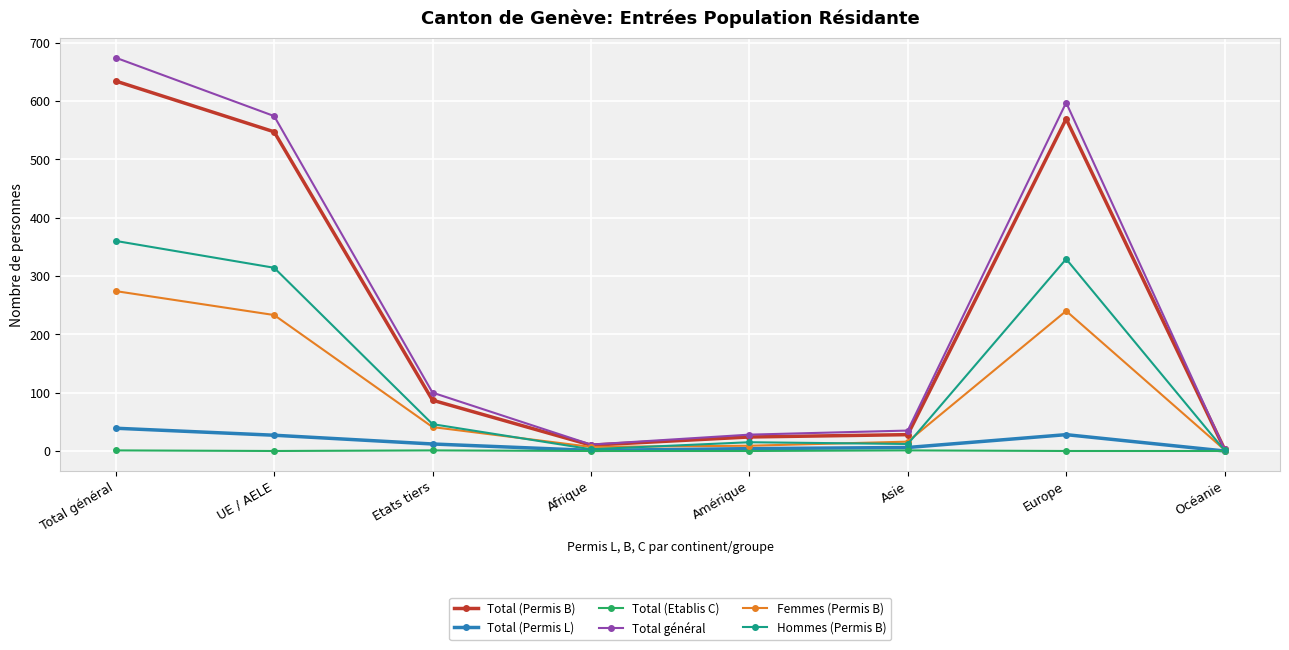

What are all the series names shown in the legend?

Total (Permis B), Total (Permis L), Total (Etablis C), Total général, Femmes (Permis B), Hommes (Permis B)